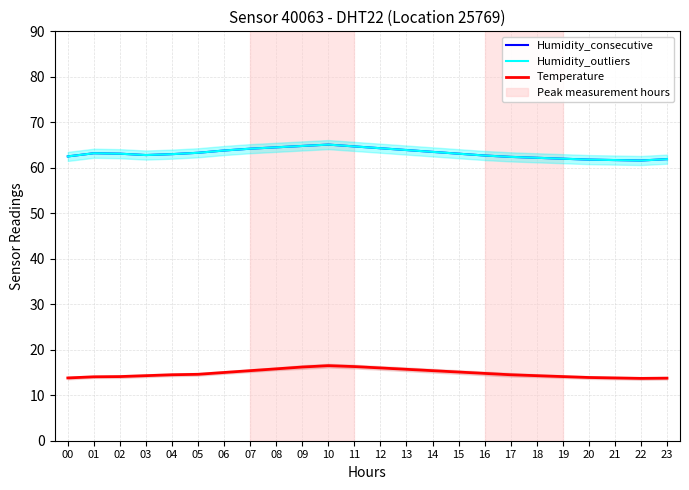

At which label does Temperature reach its peak?

10